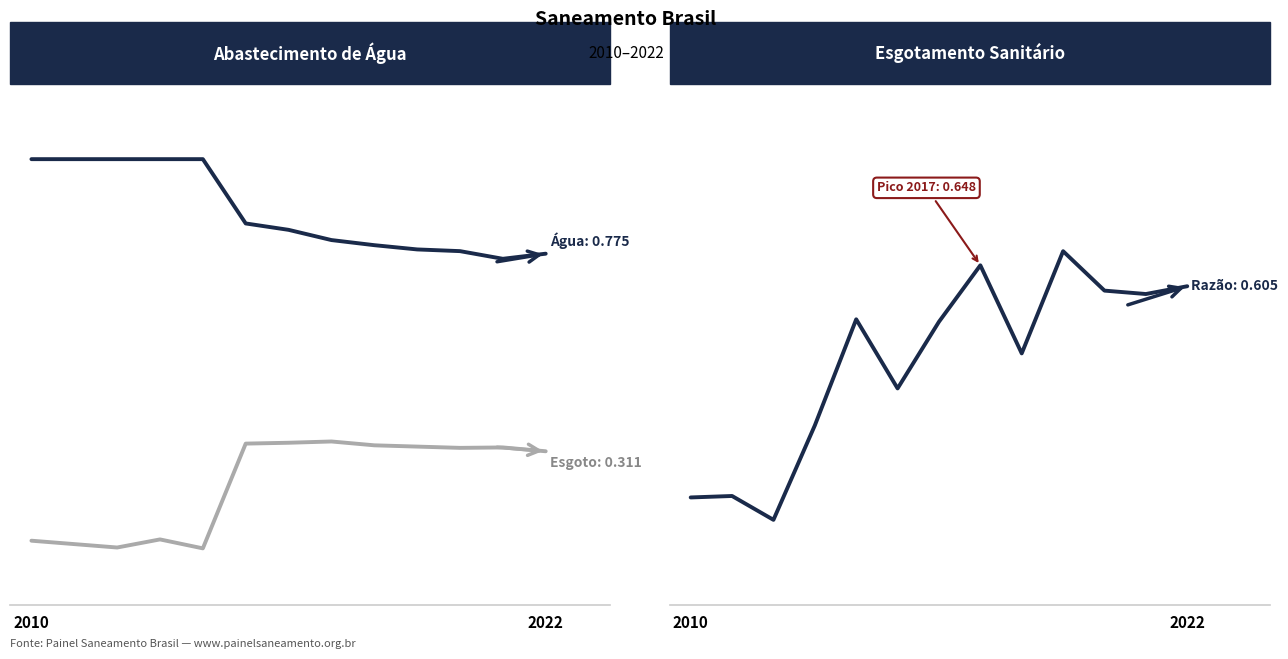

Which series has the widest spread of values?

Razão esgoto tratado / coletado